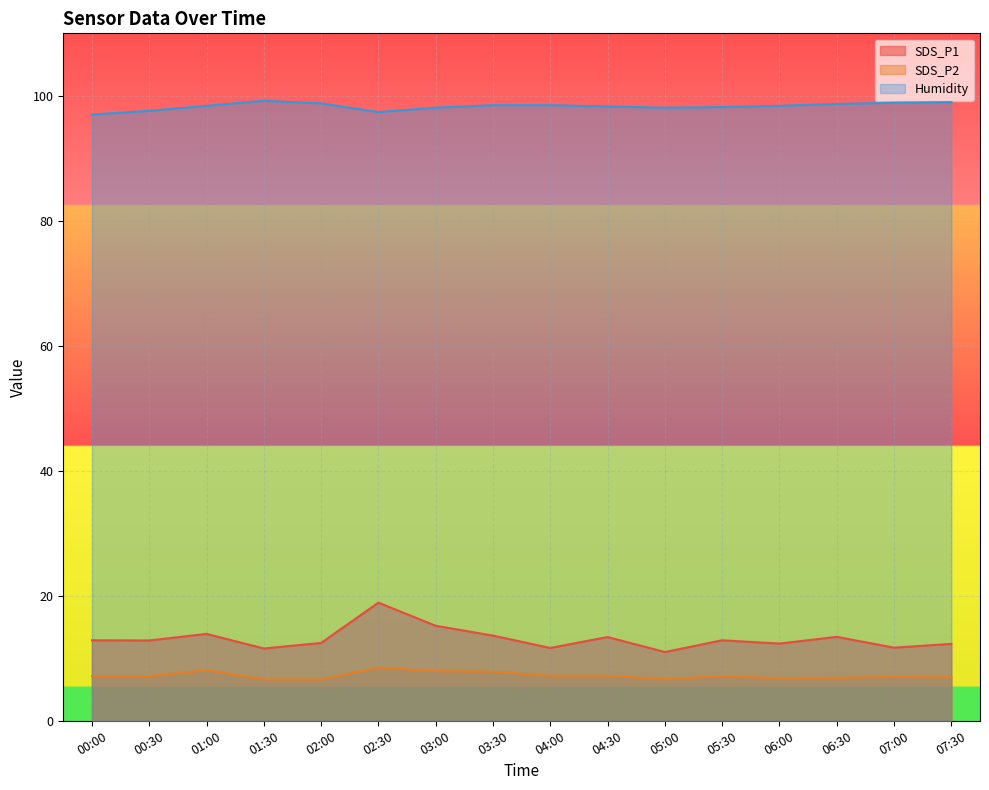

What are all the series names shown in the legend?

SDS_P1, SDS_P2, Humidity